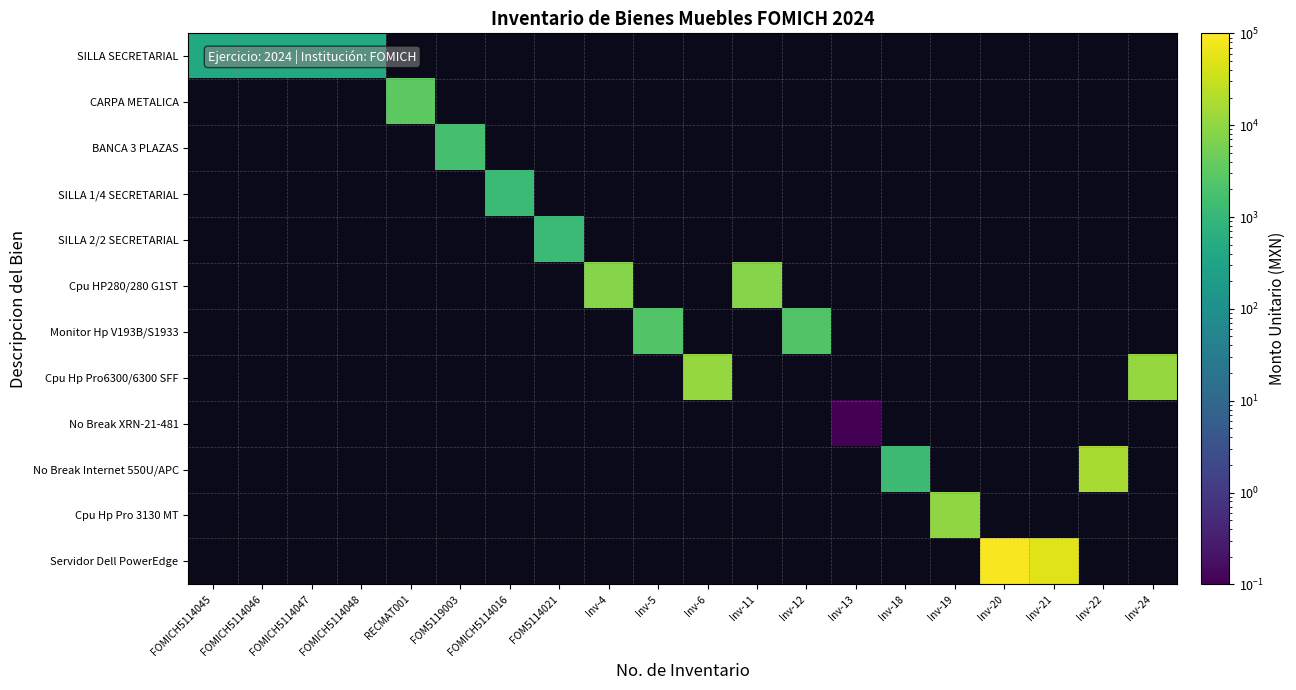

How many categories are shown in the chart?

20